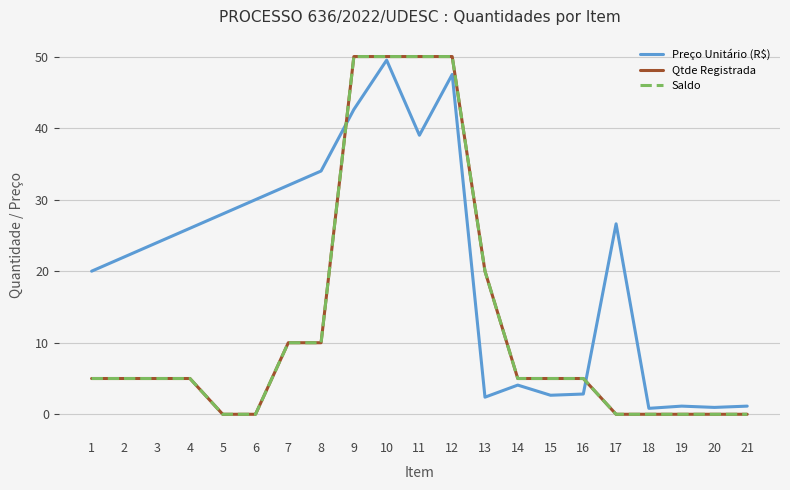

What is the maximum value for Saldo?

50.0